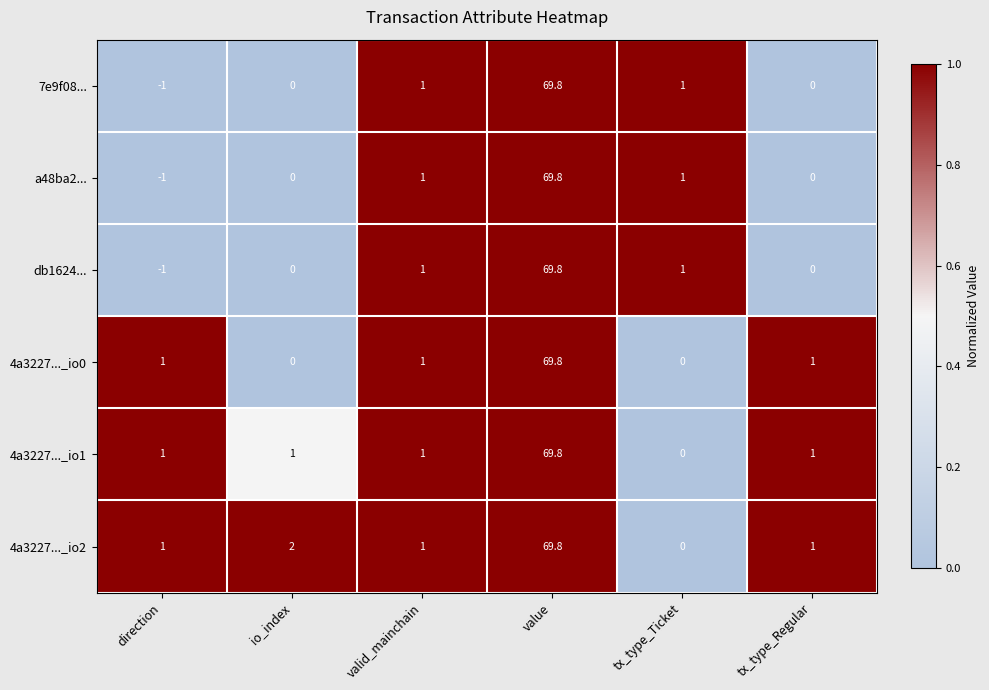

What is the spread (max minus min) of values at tx_type_Ticket?

1.0